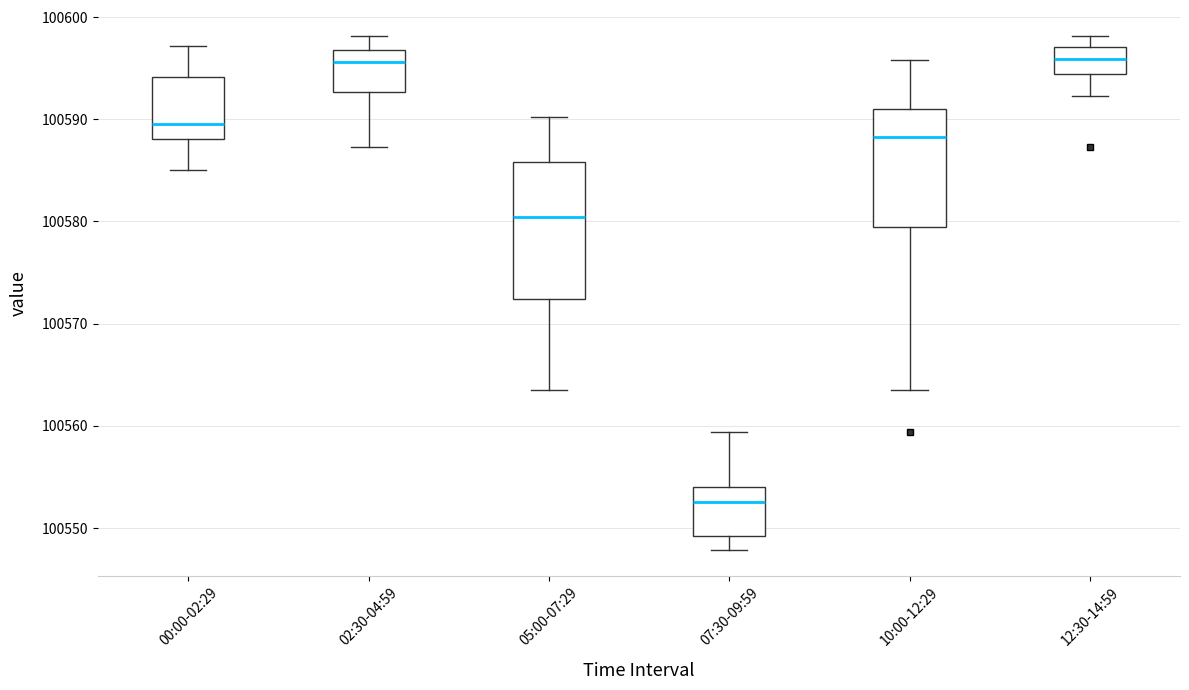

Reading left to right, read every box against the y-axis: the position of its median line, the range the box covers, and the ends of its whiskers. The values are not printed on the chart, so give them approximately, as read against the axis.

00:00-02:29: median 100590, box 100588 to 100594, whiskers 100585 to 100597
02:30-04:59: median 100596, box 100593 to 100597, whiskers 100587 to 100598
05:00-07:29: median 100580, box 100572 to 100586, whiskers 100564 to 100590
07:30-09:59: median 100553, box 100549 to 100554, whiskers 100548 to 100559
10:00-12:29: median 100588, box 100579 to 100591, whiskers 100564 to 100596
12:30-14:59: median 100596, box 100594 to 100597, whiskers 100592 to 100598